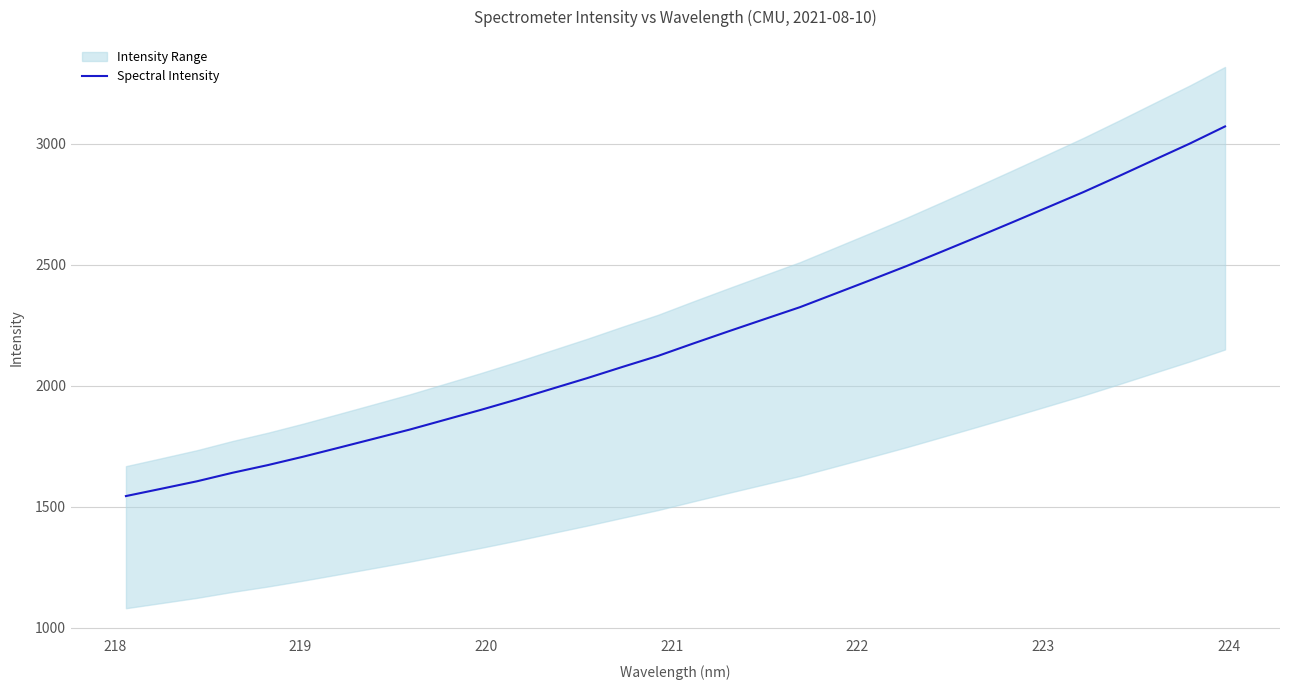

What is the lowest value of the Spectral Intensity series?

1544.9